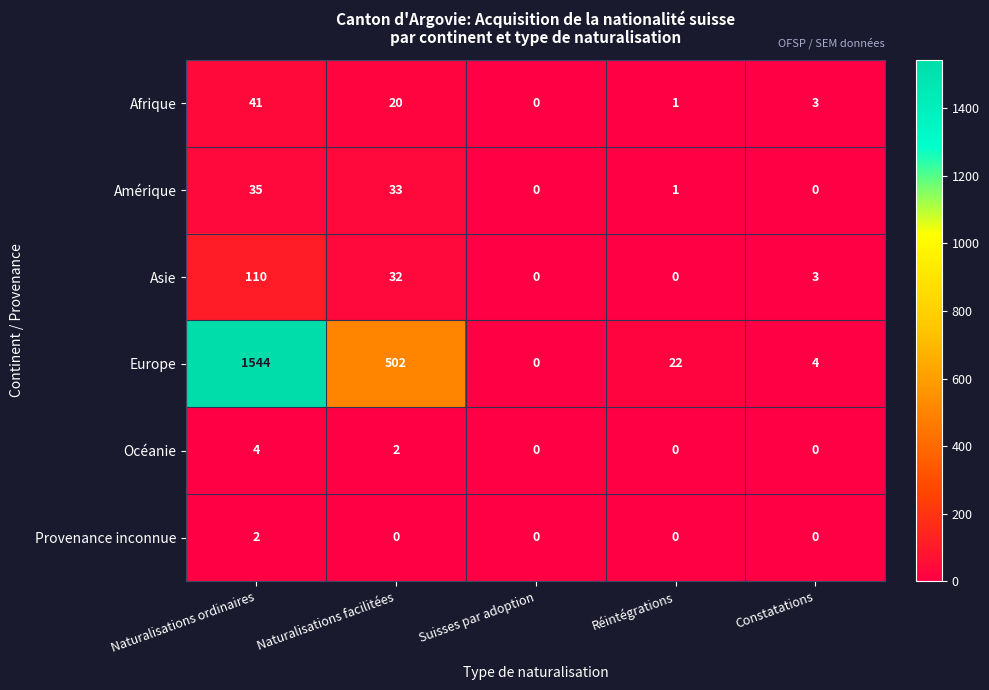

Reading left to right, what are all the values shown in this chart?

Afrique: 41	20	0	1	3
Amérique: 35	33	0	1	0
Asie: 110	32	0	0	3
Europe: 1544	502	0	22	4
Océanie: 4	2	0	0	0
Provenance inconnue: 2	0	0	0	0